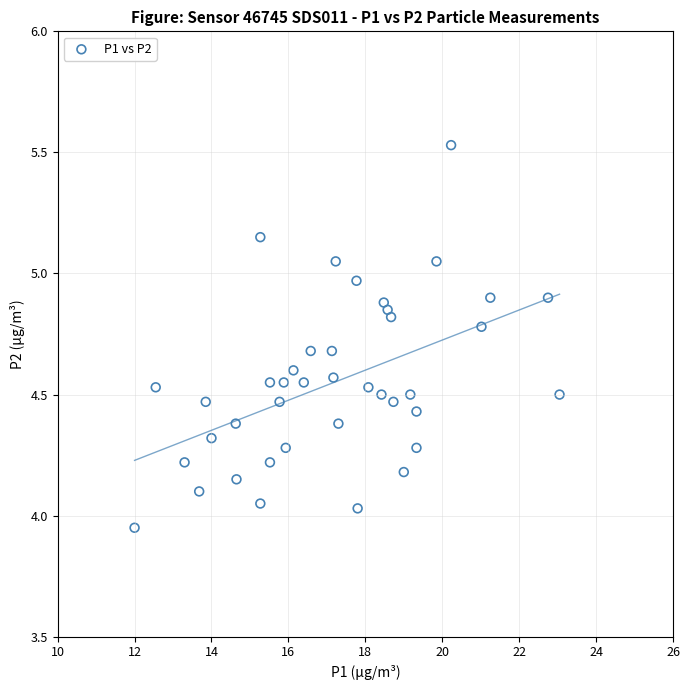

What is the range of Y values (max minus min)?

1.6